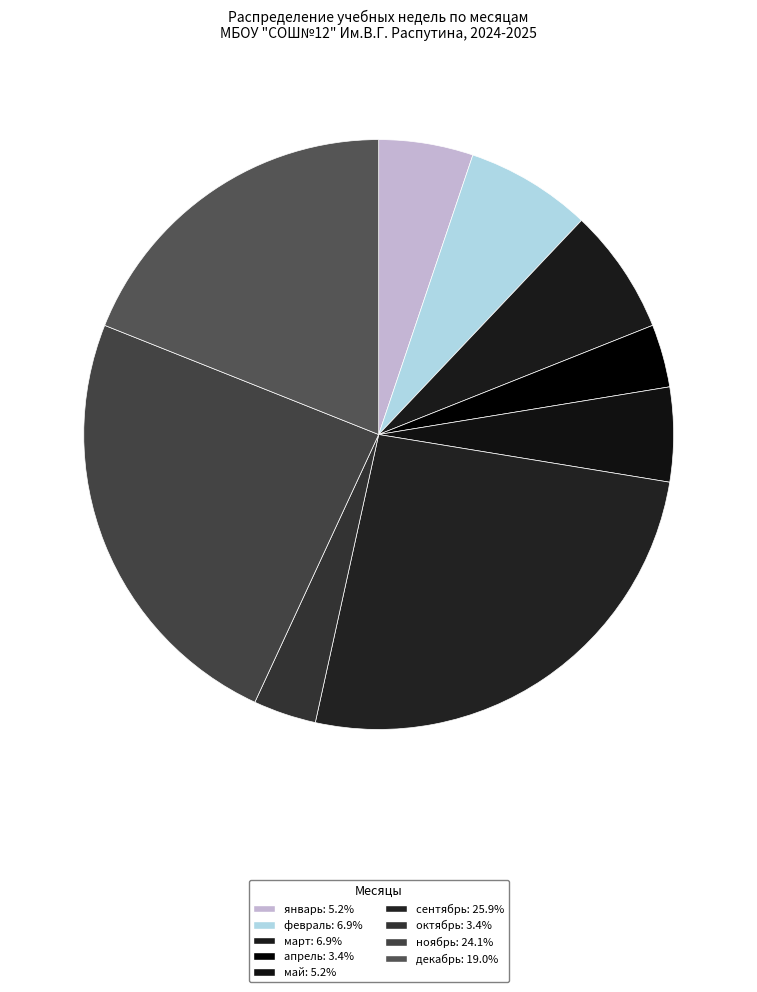

Does ноябрь represent more than half of the total?

No